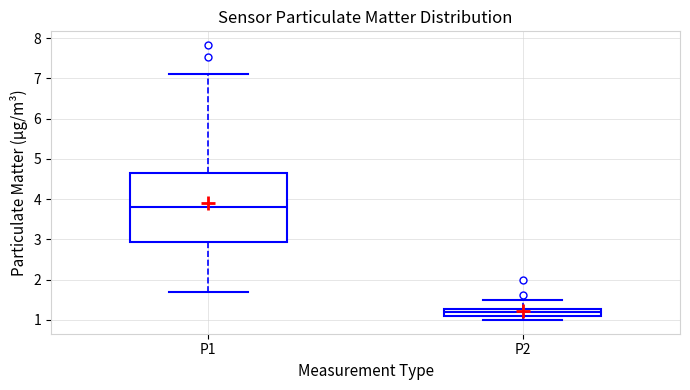

Which box is the tallest, from its lower edge to its upper edge?

P1